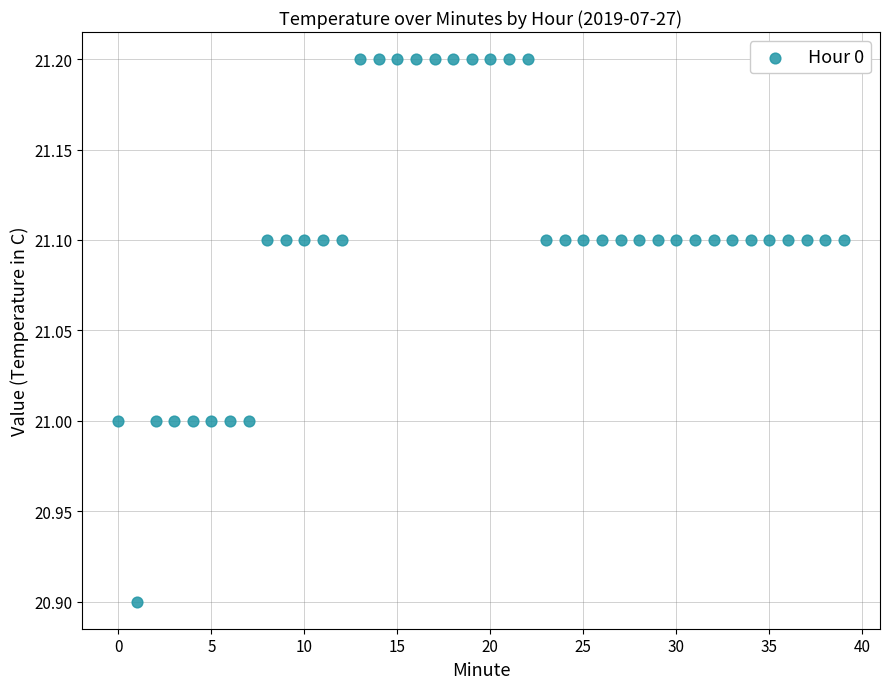

What is the range of Y values (max minus min)?

0.3